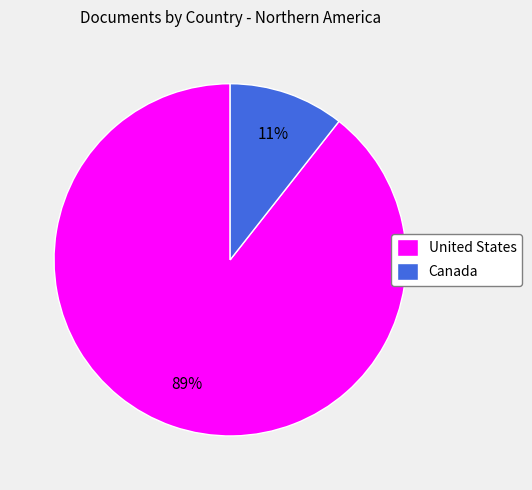

Do United States and Canada together represent more than half of the pie?

Yes